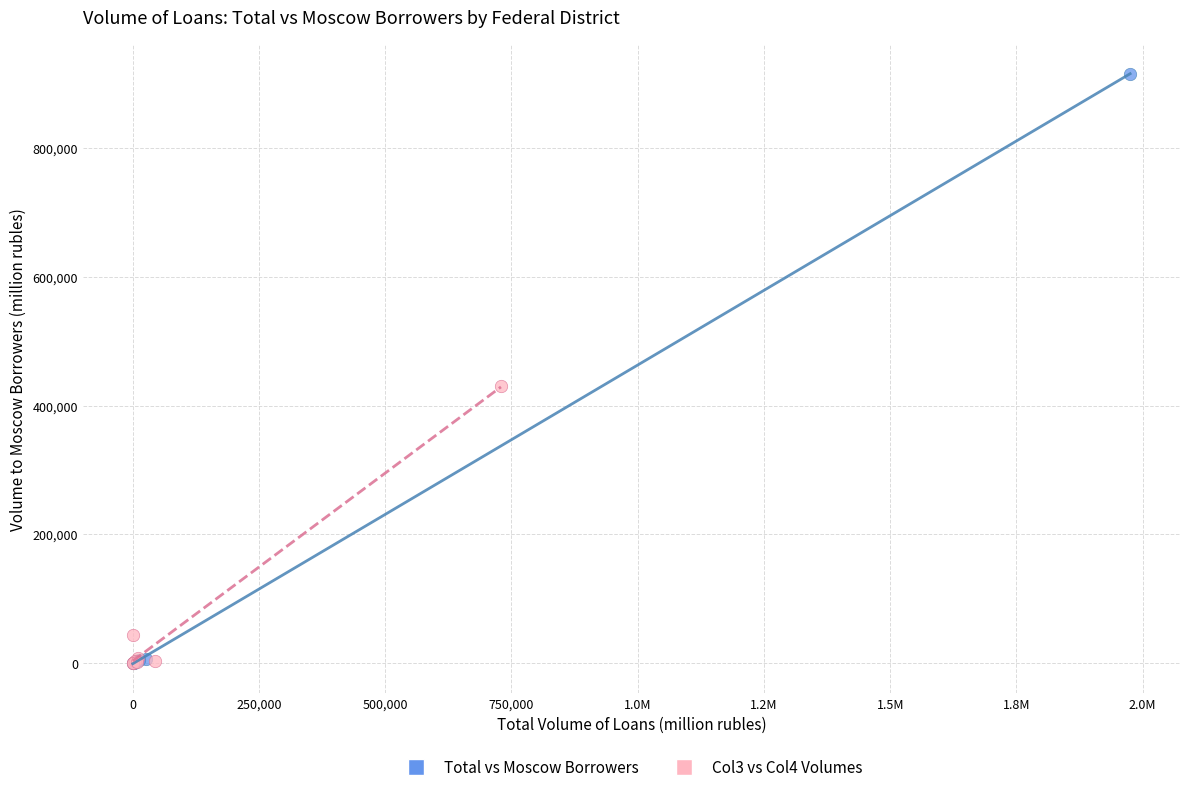

Which series has the widest spread of Y values?

Total vs Moscow Borrowers